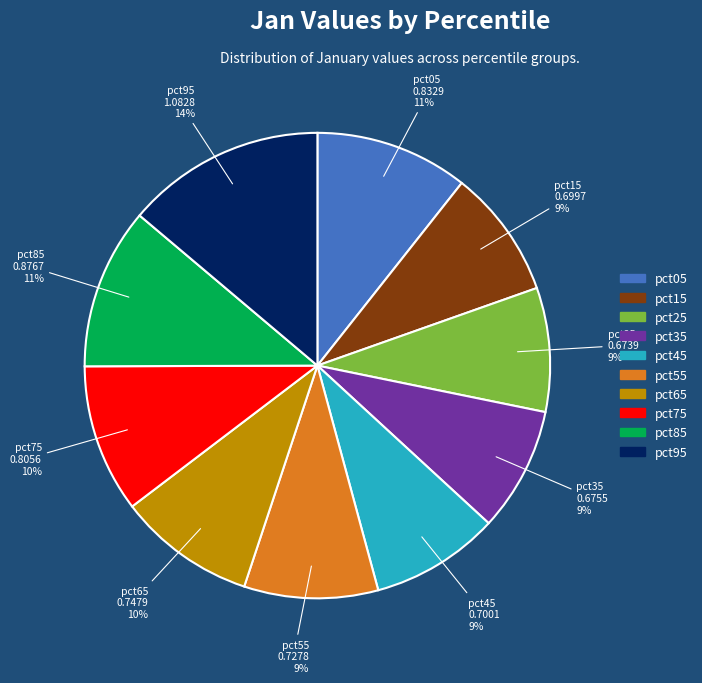

To the nearest percent, what percentage of the pie is pct45?

9%